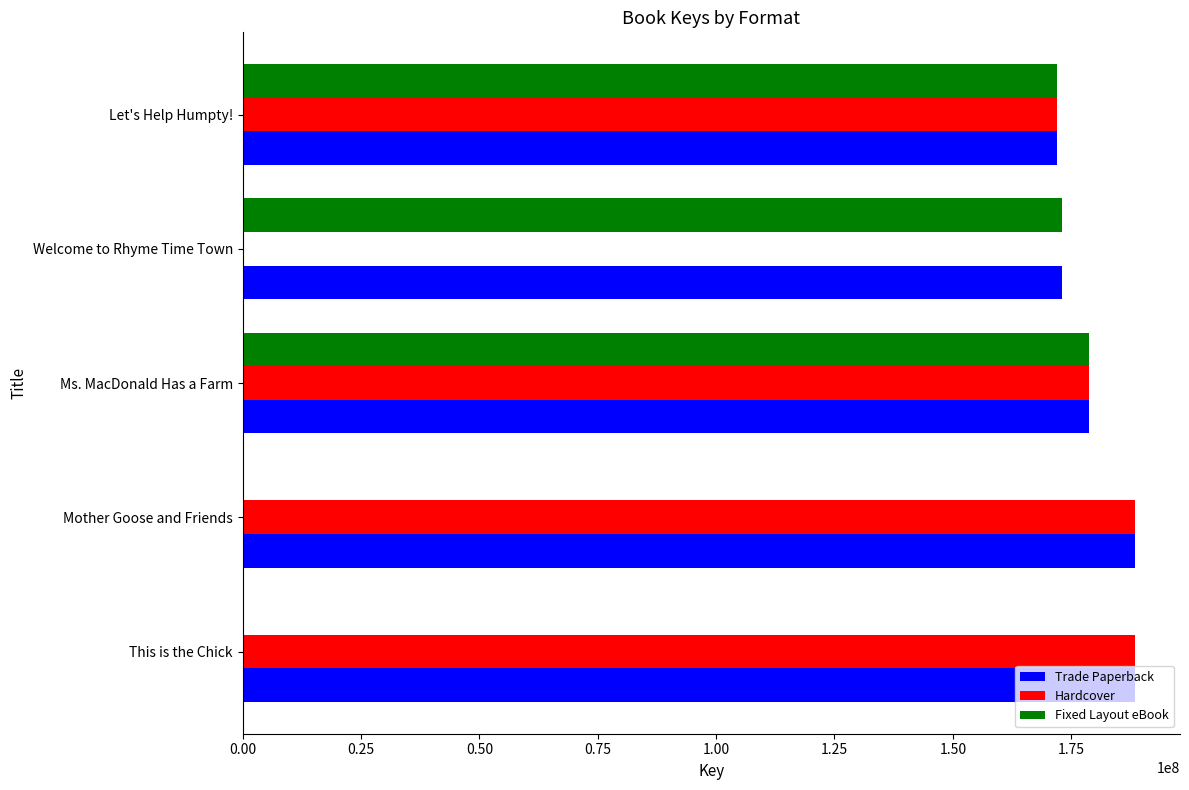

True or false: Trade Paperback has a value of 114829864 at Welcome to Rhyme Time Town.

False